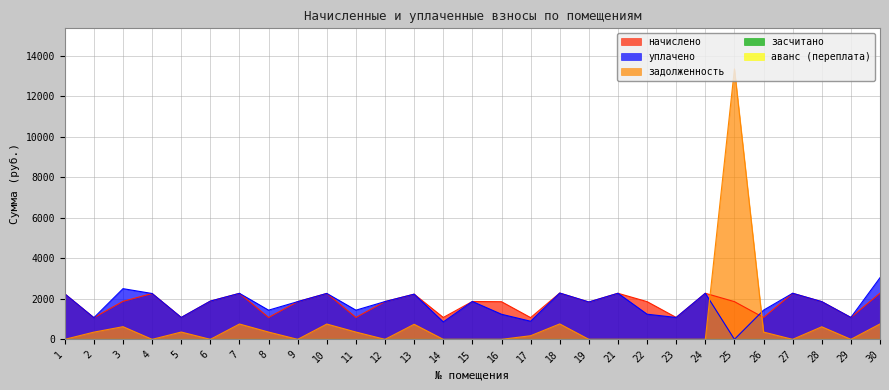

In начислено, how many points are higher than both neighbors (excluding endpoints)?

9